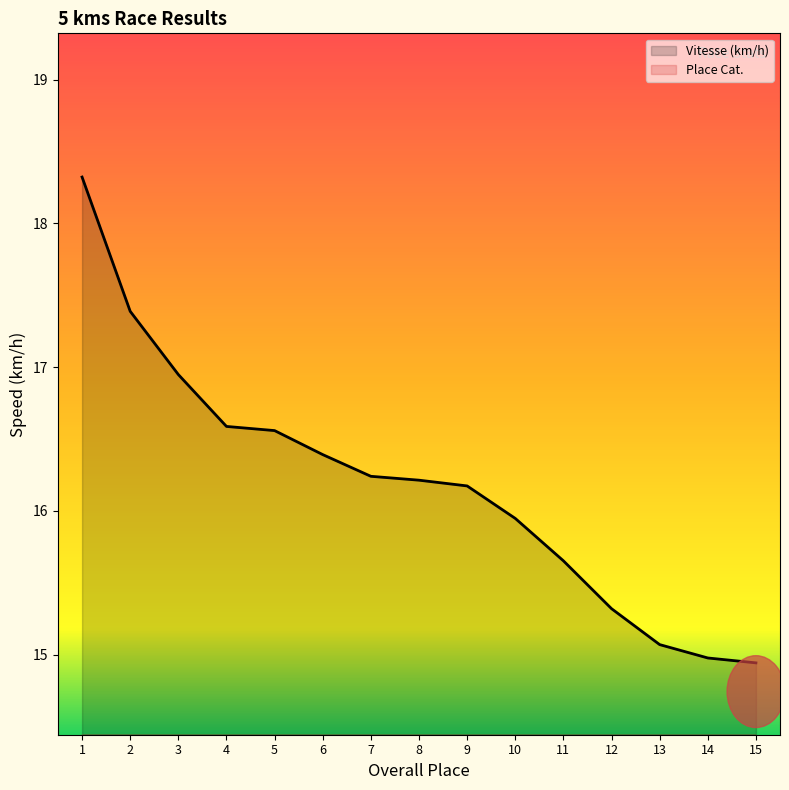

Which series has the widest spread of values?

Place